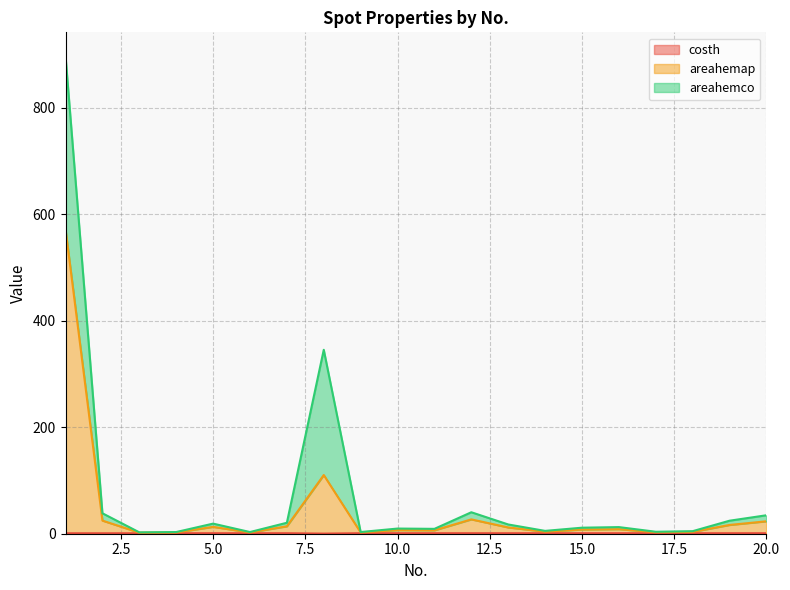

How many lines are shown in the chart?

3